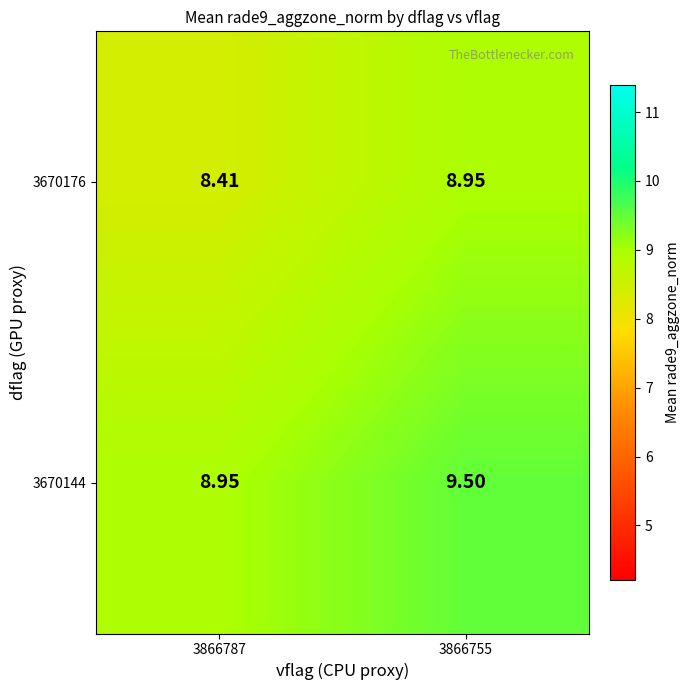

Is the value of 3670144 at 3866755 greater than the value of 3670176 at 3866787?

Yes